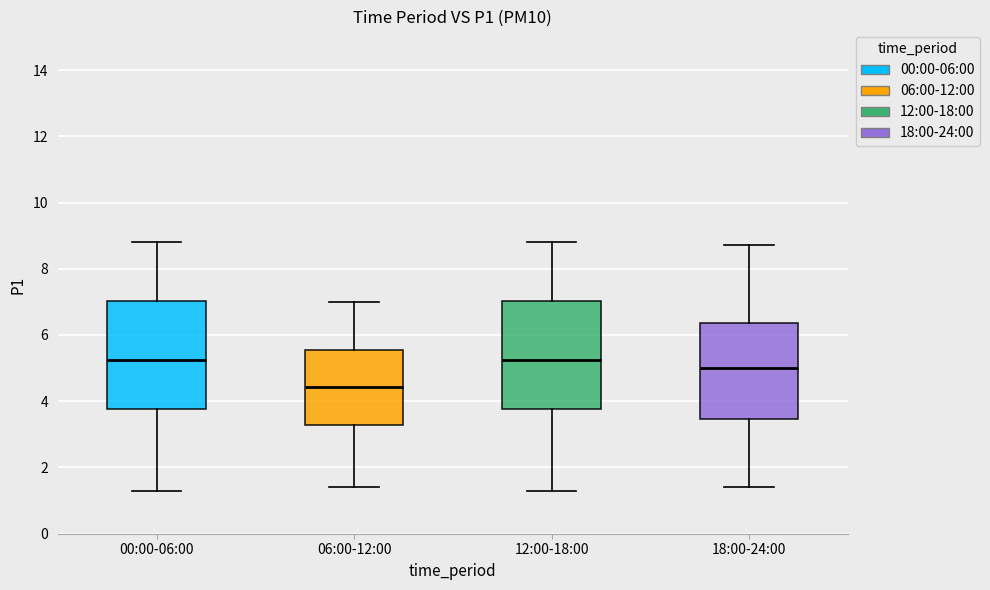

Reading left to right, transcribe this box plot: for each box, give where its median line is, the range the box spans, and where its two whiskers end, as read against the y-axis. The values are not printed on the chart, so give them approximately, as read against the axis.

00:00-06:00: median 5.2, box 3.8 to 7.0, whiskers 1.4 to 8.8
06:00-12:00: median 4.4, box 3.2 to 5.6, whiskers 1.4 to 7.0
12:00-18:00: median 5.2, box 3.8 to 7.0, whiskers 1.4 to 8.8
18:00-24:00: median 5.0, box 3.4 to 6.4, whiskers 1.4 to 8.8